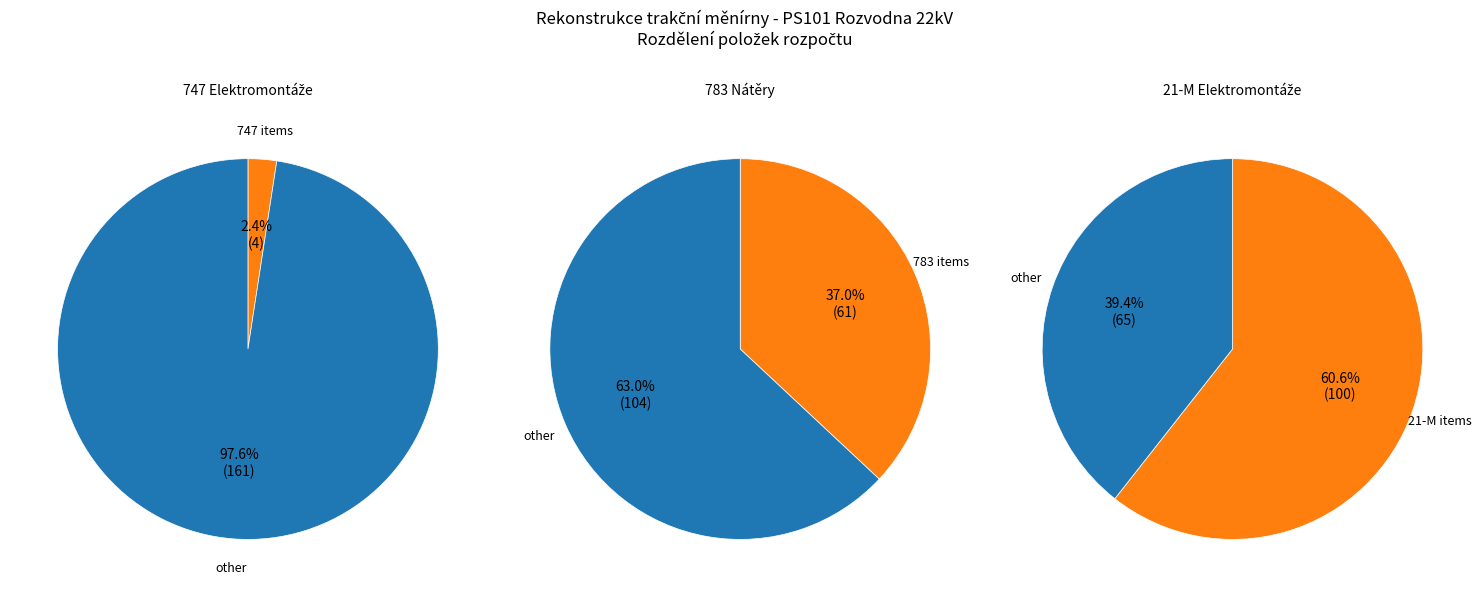

How much of the chart is everything except 3?

95.2%